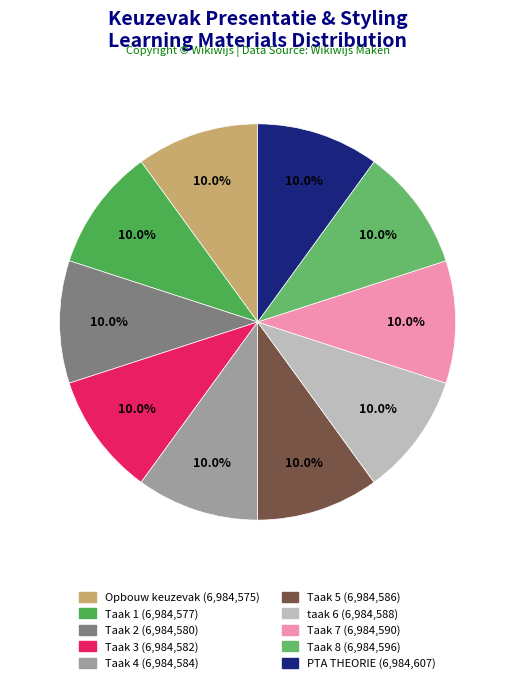

Between Taak 4 and Taak 1, which is larger?

Taak 4